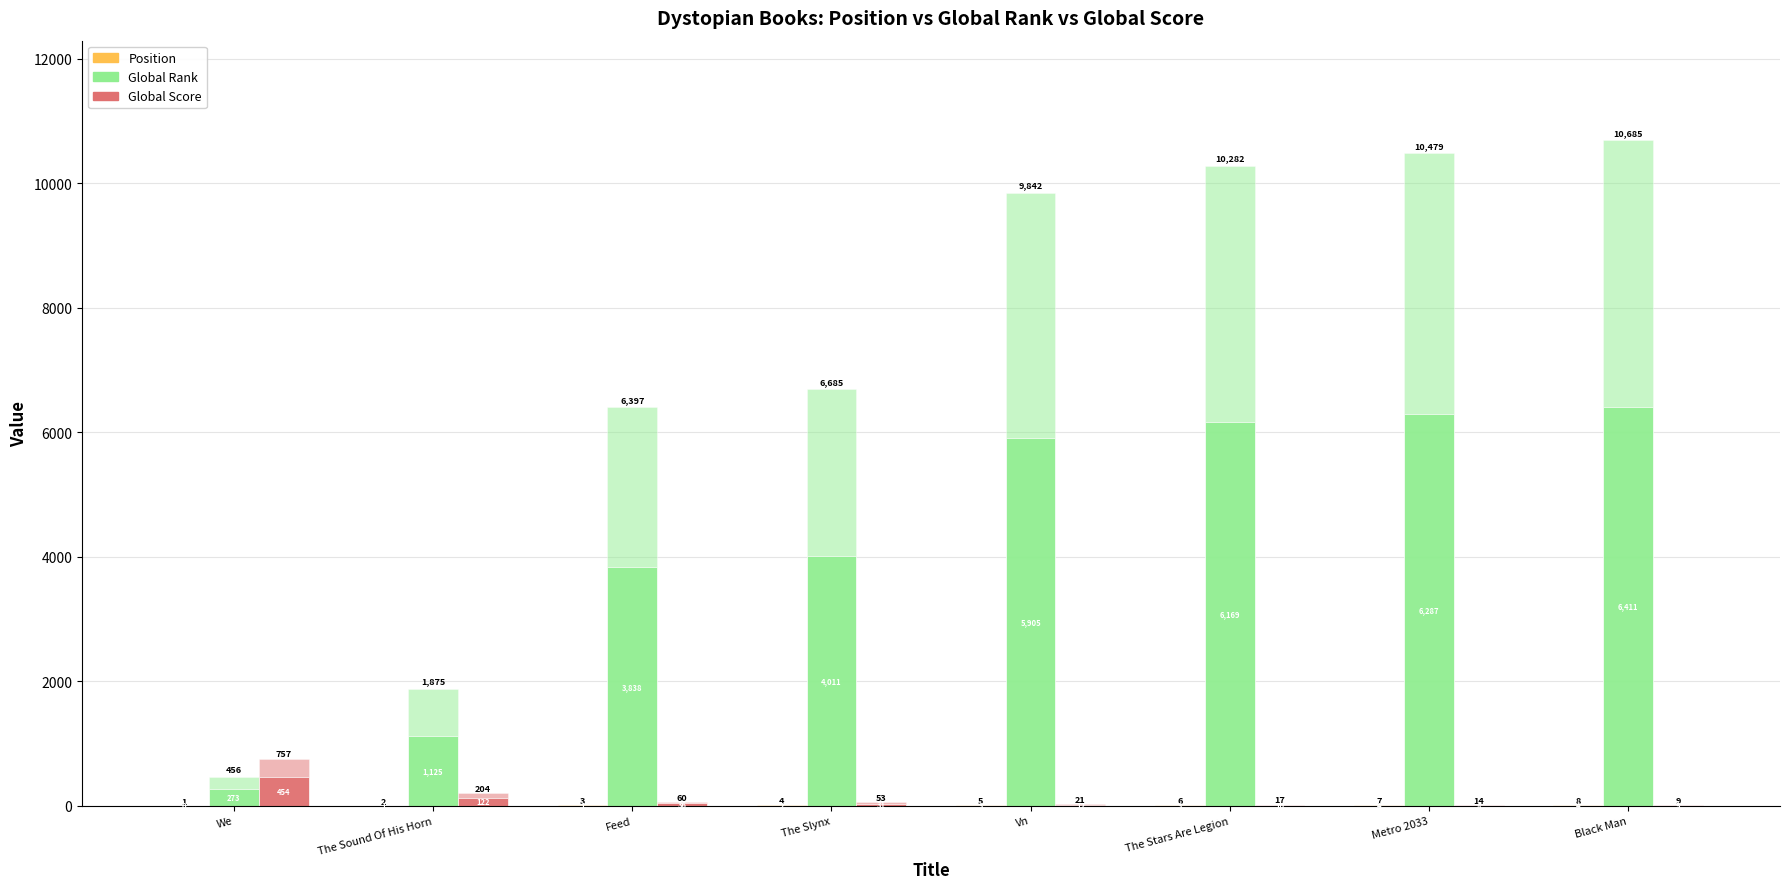

True or false: Global Rank (lower) has a value of 437.3 at We.

False